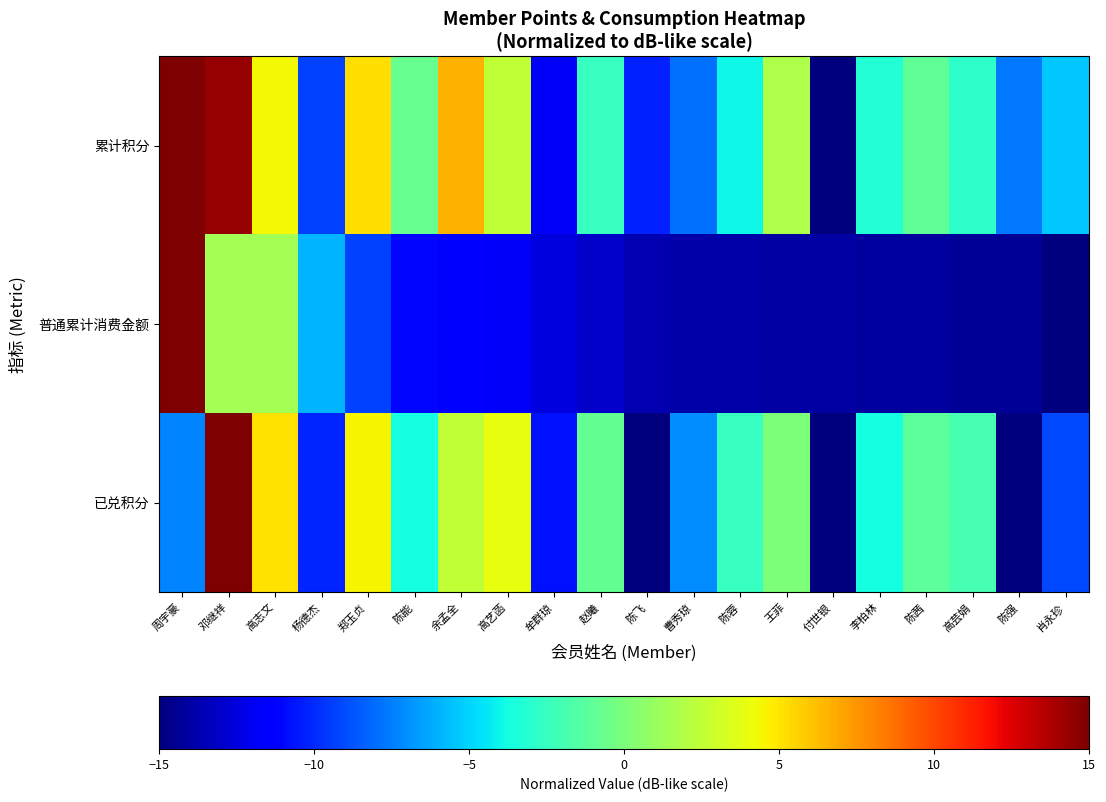

Reading right to left, transcribe all the data shown in this chart.

已兑积分: 肖永珍=-9.1	陈强=-15.0	高芸娟=-2.0	陈茜=-1.1	李柏林=-3.7	付世银=-15.0	王菲=0.0	陈蓉=-2.5	曹秀琼=-7.1	陈飞=-15.0	赵曦=-0.8	牟群琼=-10.8	高艺菡=4.0	余孟全=2.5	陈能=-3.7	郑玉贞=4.5	杨德杰=-10.2	高志文=5.1	邓继祥=15.0	周宇豪=-7.4
普通累计消费金额: 肖永珍=-15.0	陈强=-14.4	高芸娟=-14.4	陈茜=-14.1	李柏林=-14.1	付世银=-14.0	王菲=-14.0	陈蓉=-13.9	曹秀琼=-13.9	陈飞=-13.7	赵曦=-13.1	牟群琼=-12.4	高艺菡=-11.7	余孟全=-11.4	陈能=-11.0	郑玉贞=-9.3	杨德杰=-5.9	高志文=1.4	邓继祥=1.5	周宇豪=15.0
累计积分: 肖永珍=-5.4	陈强=-7.7	高芸娟=-2.9	陈茜=-0.9	李柏林=-3.2	付世银=-15.0	王菲=1.8	陈蓉=-4.0	曹秀琼=-7.9	陈飞=-10.2	赵曦=-2.6	牟群琼=-11.8	高艺菡=2.6	余孟全=6.7	陈能=-0.7	郑玉贞=5.2	杨德杰=-9.3	高志文=4.4	邓继祥=14.4	周宇豪=15.0